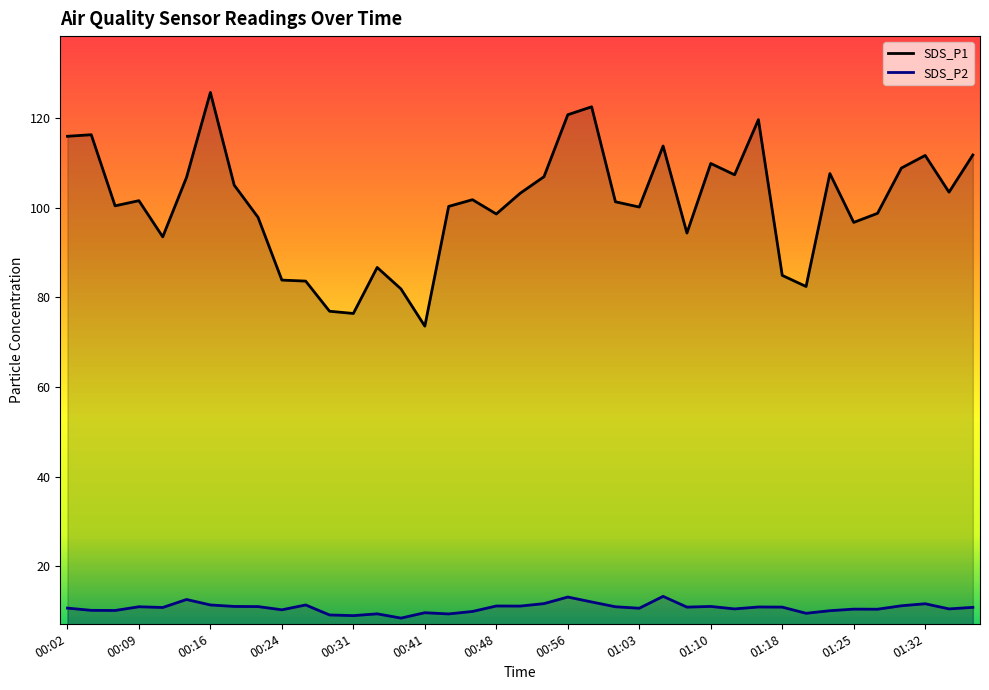

True or false: SDS_P1 and SDS_P2 cross at least once.

False